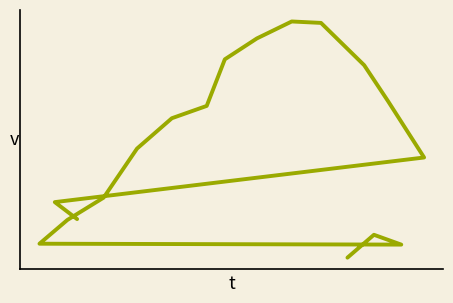

How many values exceed 16?

14